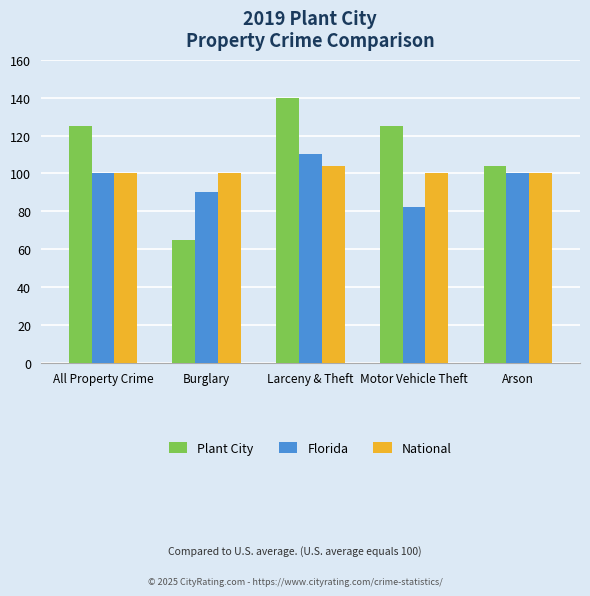

What is the smallest value displayed?

65